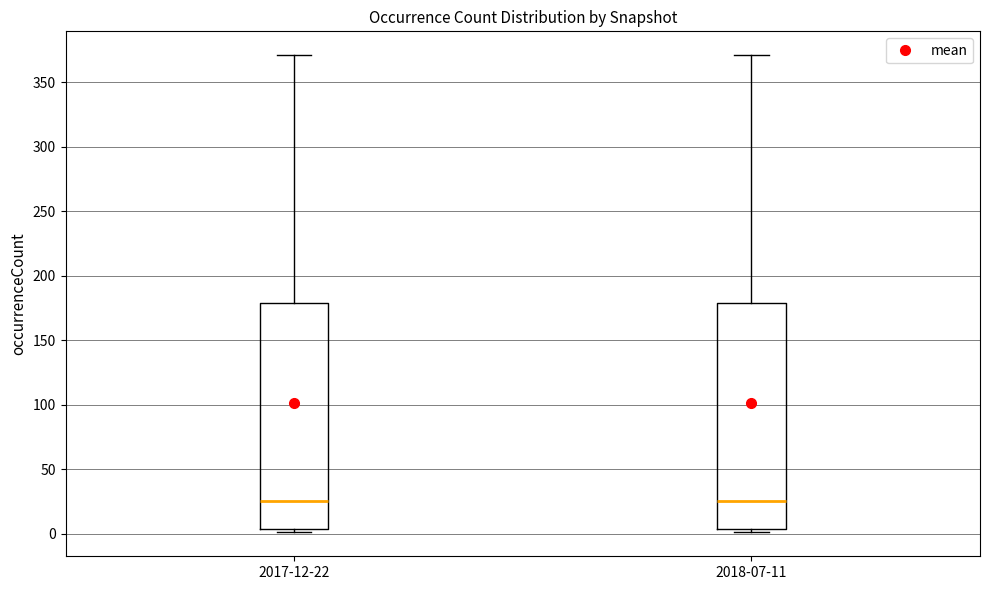

Where is the lower edge of the box for 2017-12-22 on the y-axis? The values are not printed on the chart, so give them approximately, as read against the axis.

5